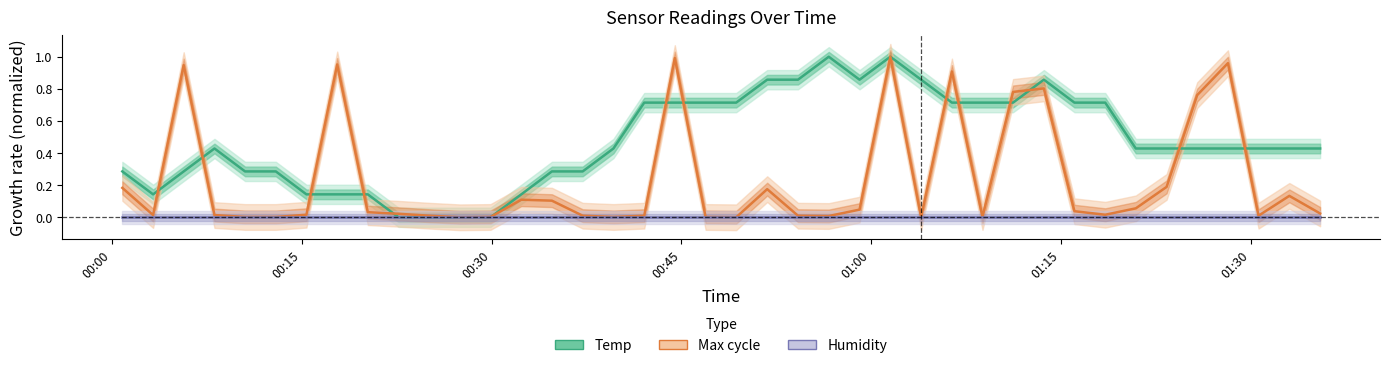

Is this an area chart (filled region under the line)?

No